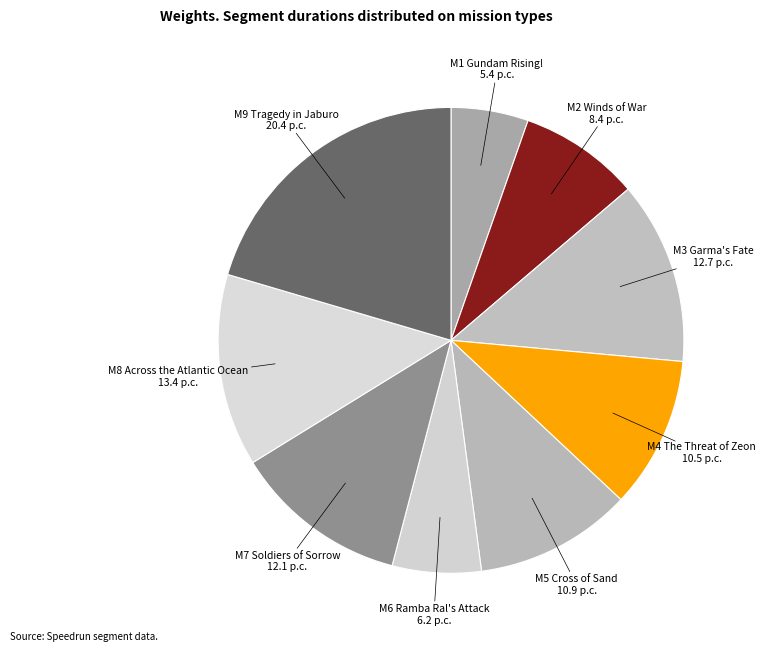

Is it true that M1 Gundam Rising! is 5% of the pie?

True